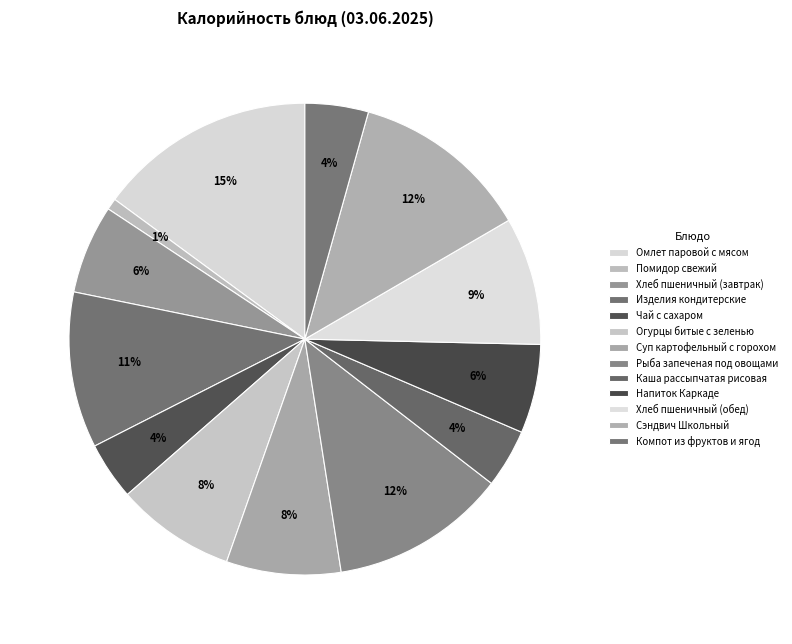

Count the number of slices in the pie.

13